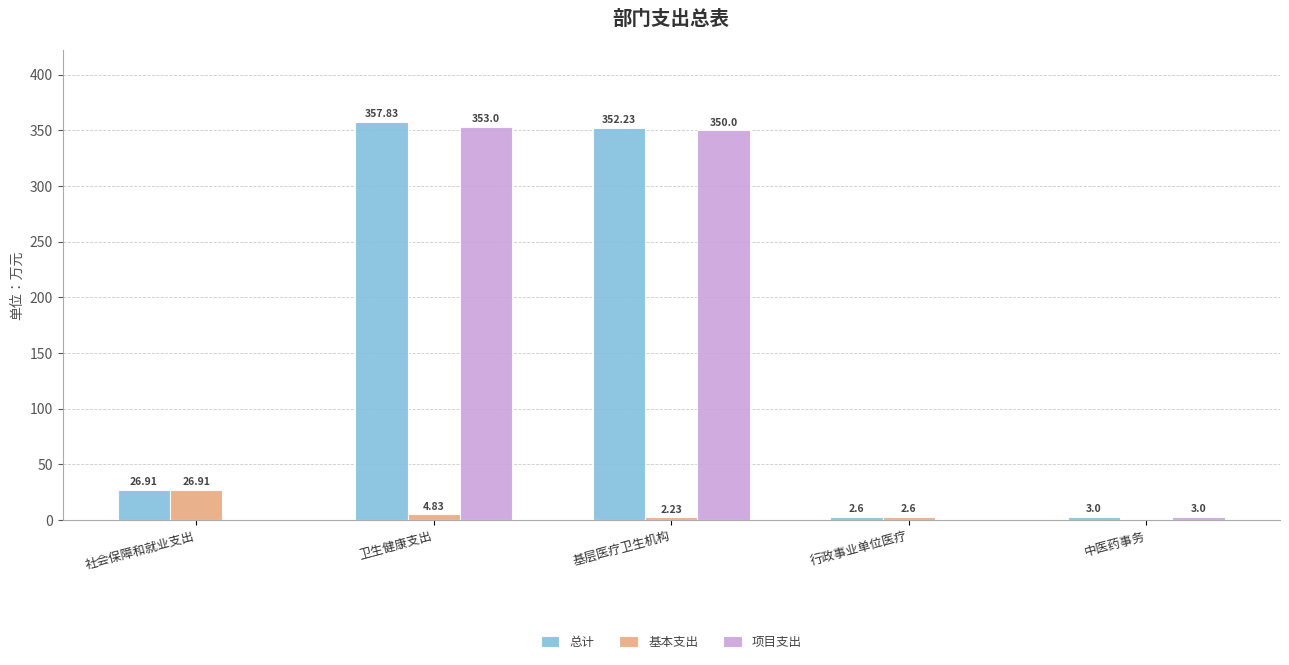

At which category does the chart reach its peak across all series?

卫生健康支出